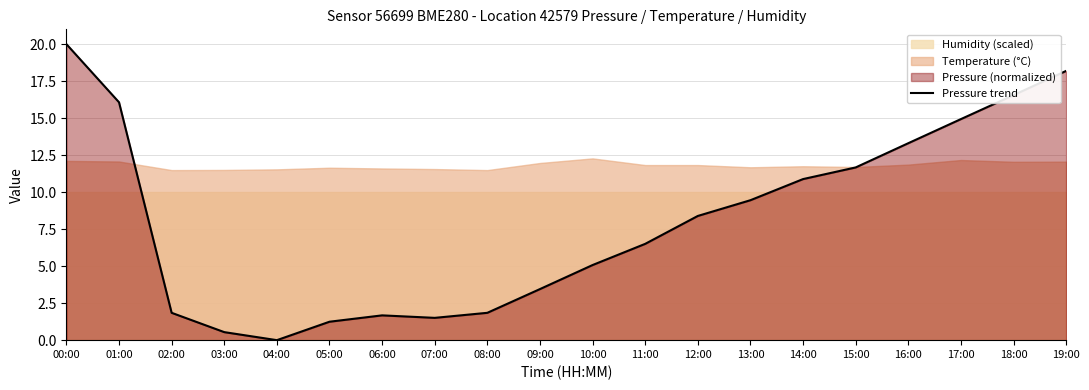

How many values are below 8?

10